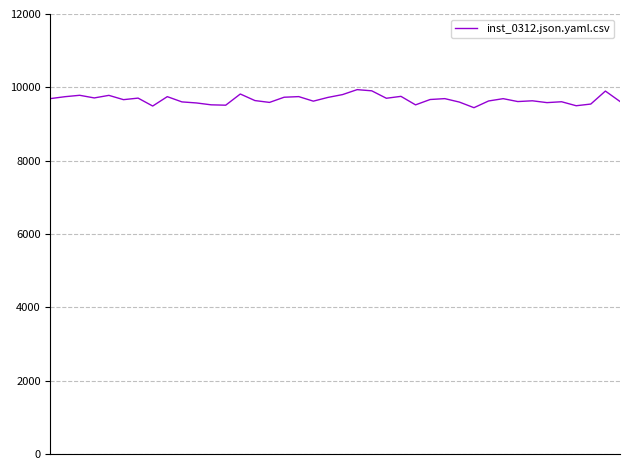

What is the maximum value shown in the chart?

9937